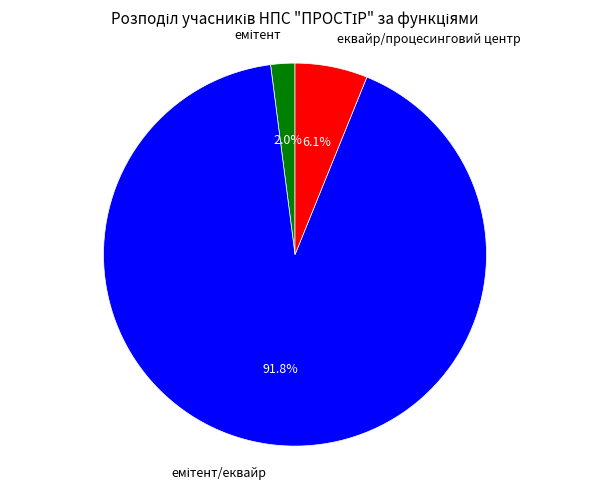

Does any single category account for the majority?

Yes